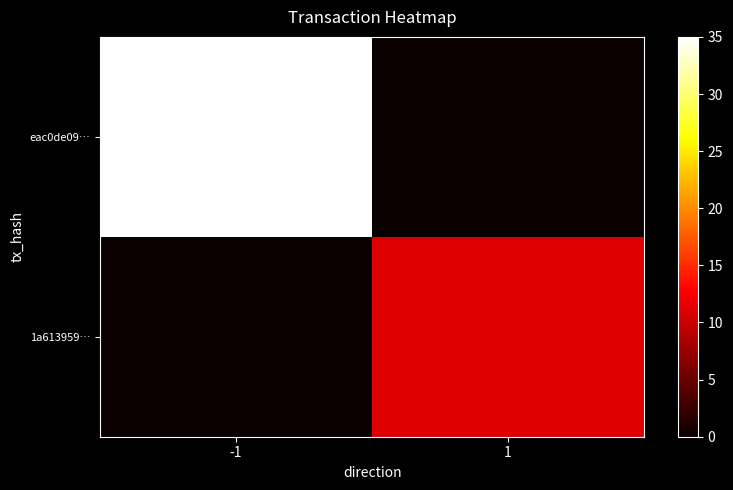

Rank the series by their maximum value, from lowest to highest.

1a613959…, eac0de09…